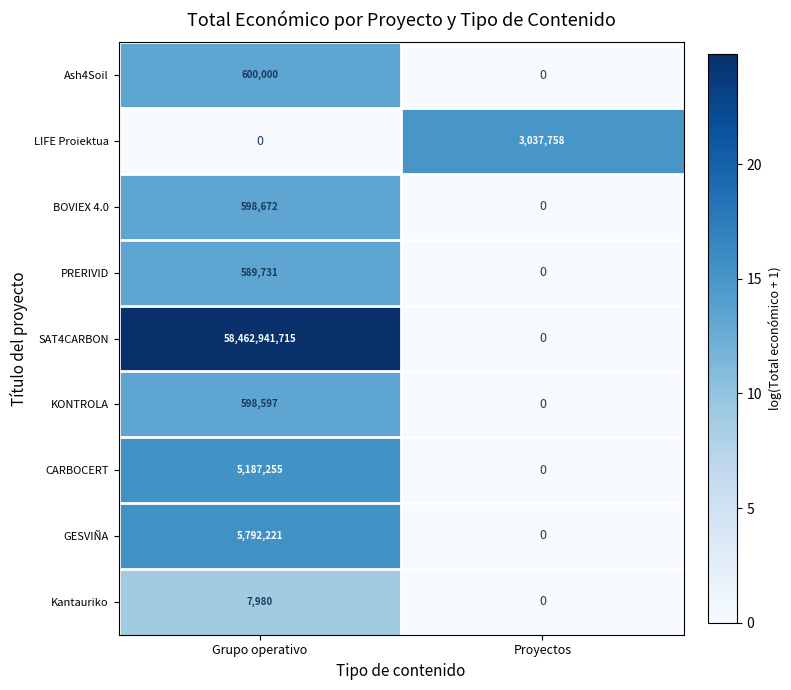

The value of Kantauriko at Proyectos is 0. True or false?

True